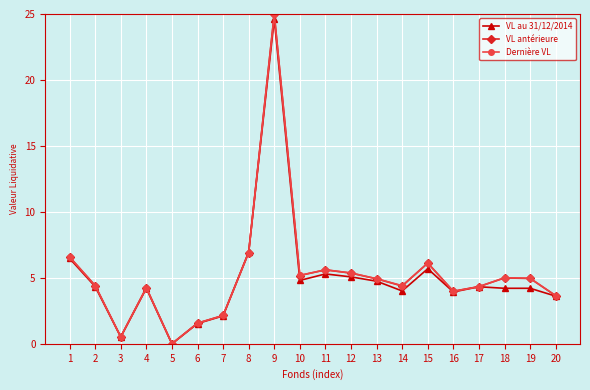

How many interior local valleys does the VL antérieure series have?

5